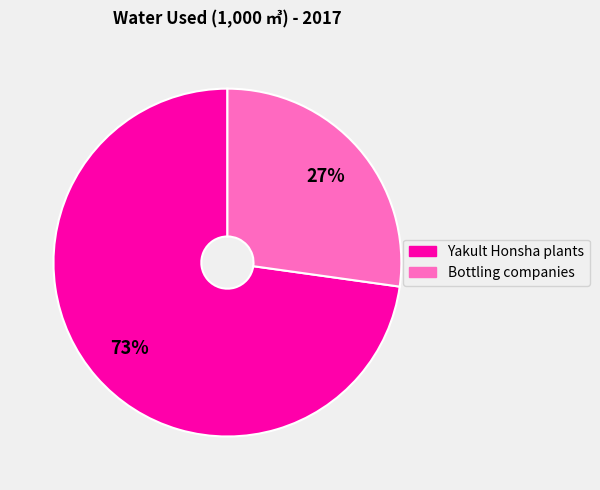

Is the sum of Yakult Honsha plants and Bottling companies greater than half?

Yes